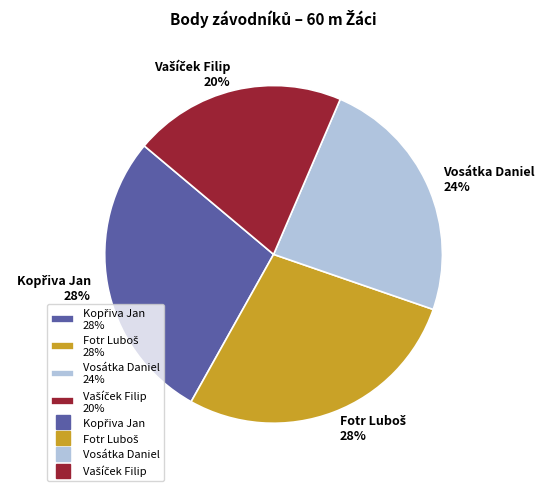

To the nearest percent, what portion does Vosátka Daniel 24% represent?

24%